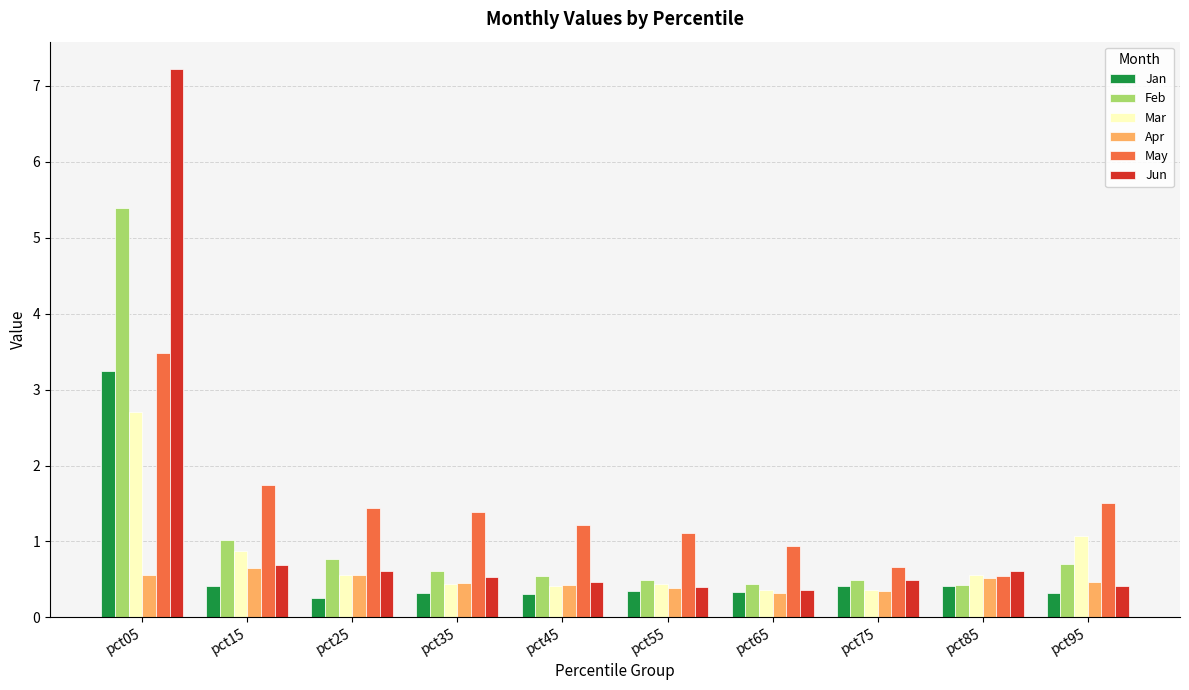

What is the spread (max minus min) of values at pct05?

6.7